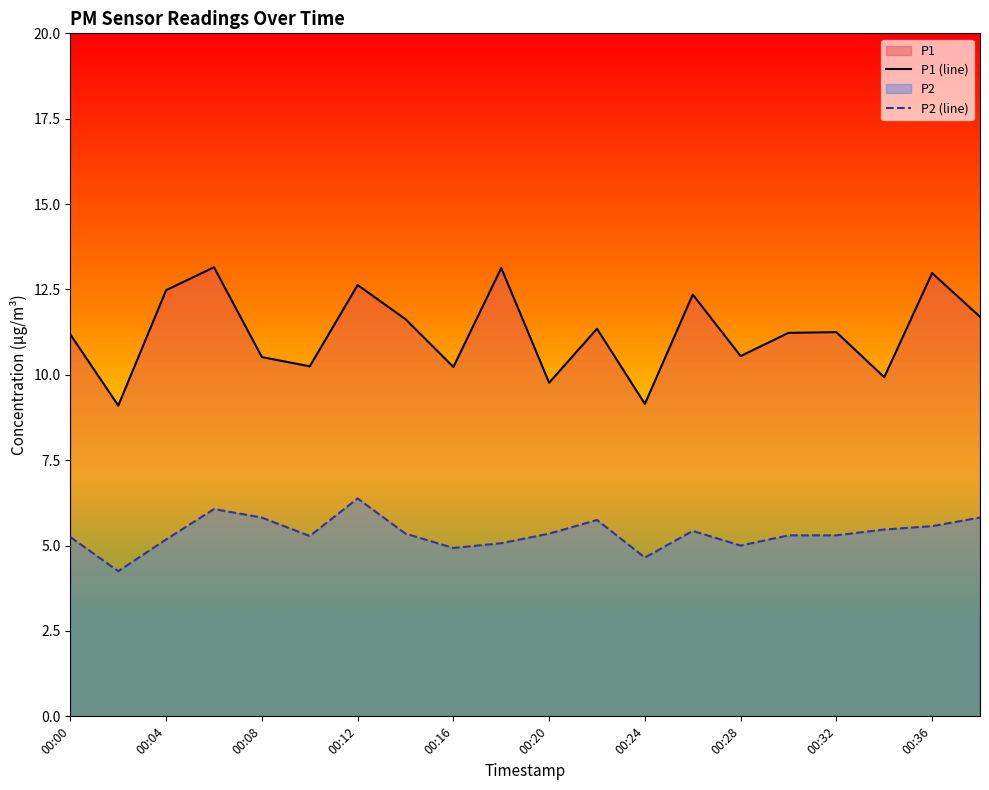

Which series has the largest range (max minus min)?

P1 (line)